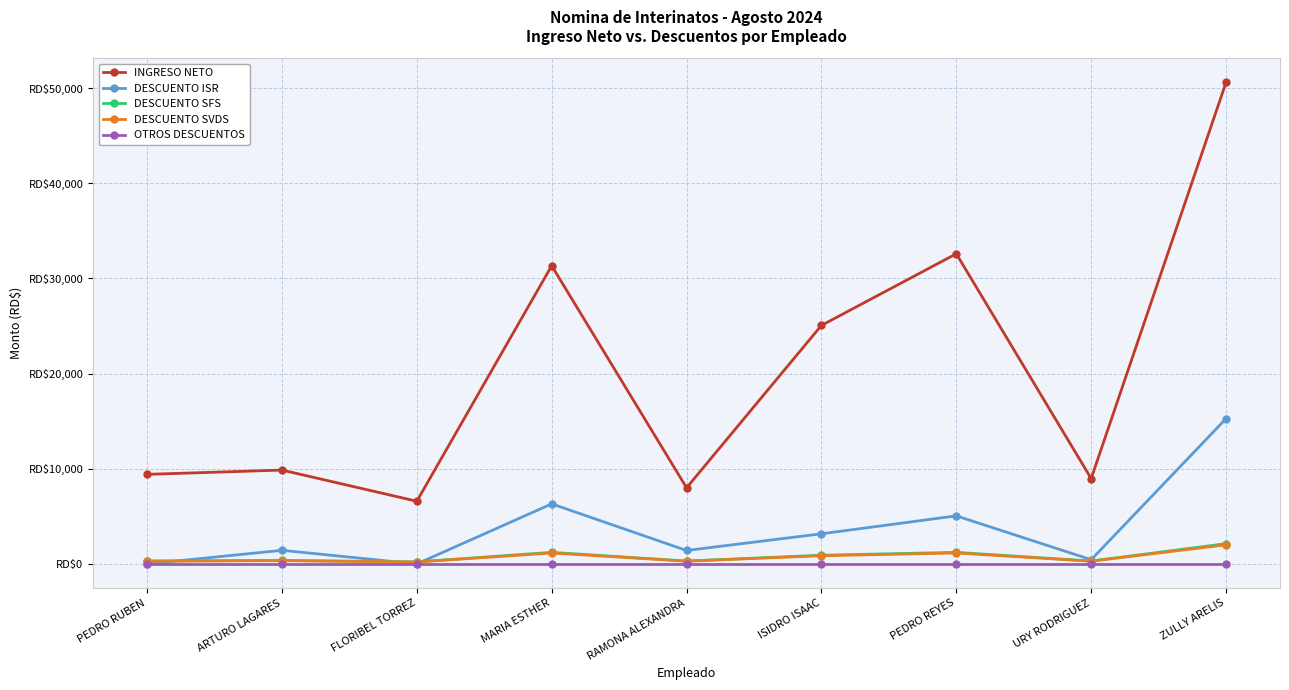

Does the chart have visible grid lines?

Yes